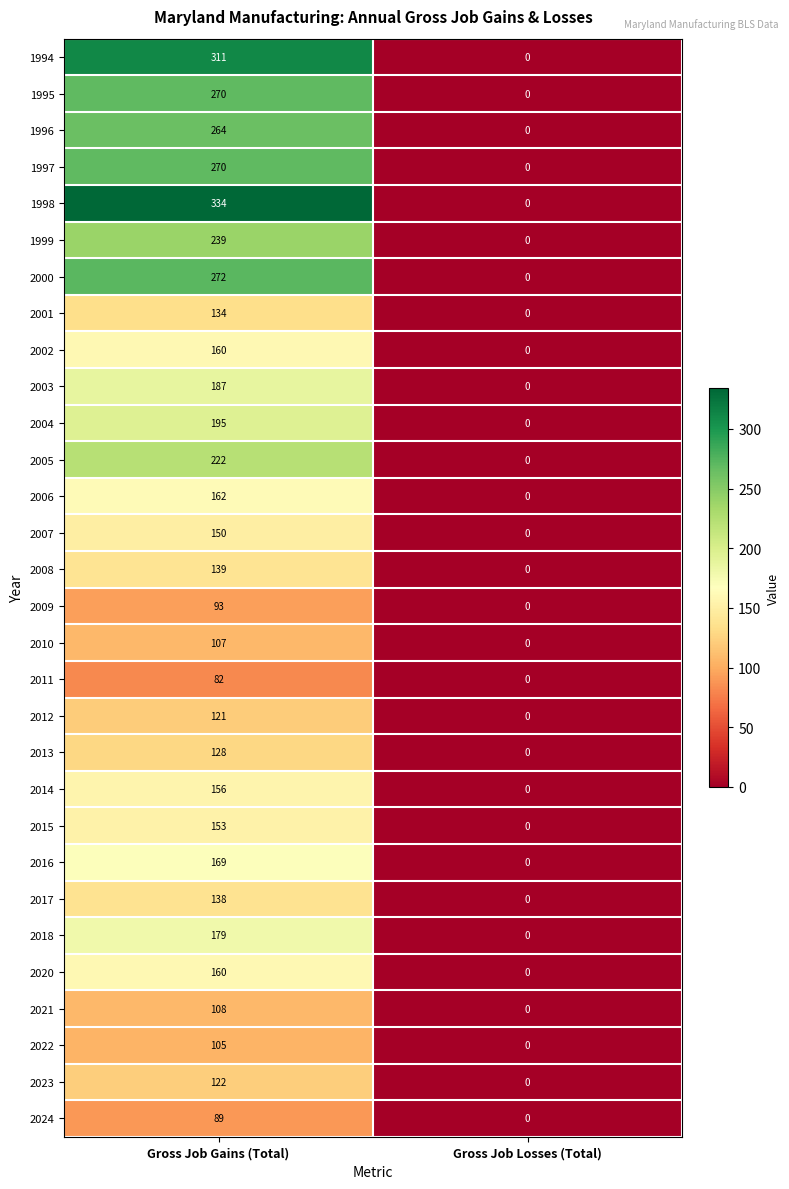

The value of 1998 at Gross Job Losses (Total) is -174. True or false?

False